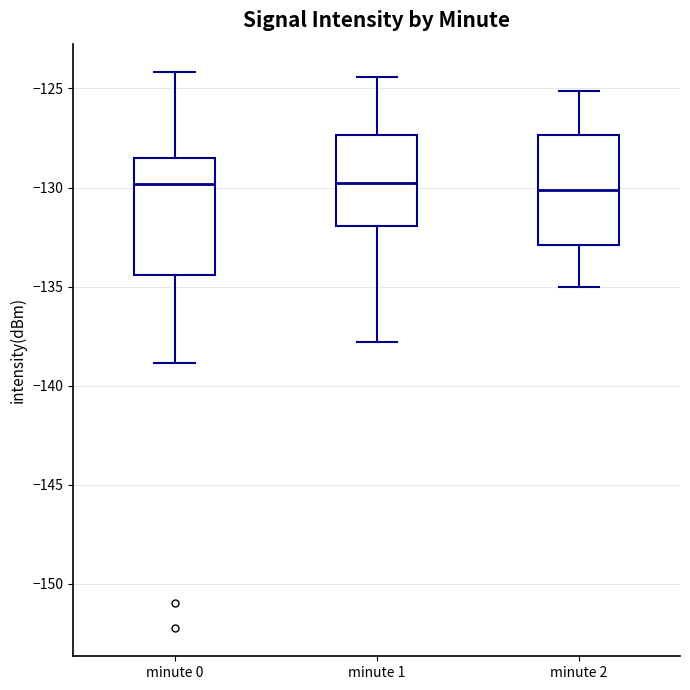

Reading left to right, transcribe this box plot: for each box, give where its median line is, the range the box spans, and where its two whiskers end, as read against the y-axis. The values are not printed on the chart, so give them approximately, as read against the axis.

minute 0: median -130.0, box -134.5 to -128.5, whiskers -139.0 to -124.0
minute 1: median -130.0, box -132.0 to -127.5, whiskers -138.0 to -124.5
minute 2: median -130.0, box -133.0 to -127.5, whiskers -135.0 to -125.0